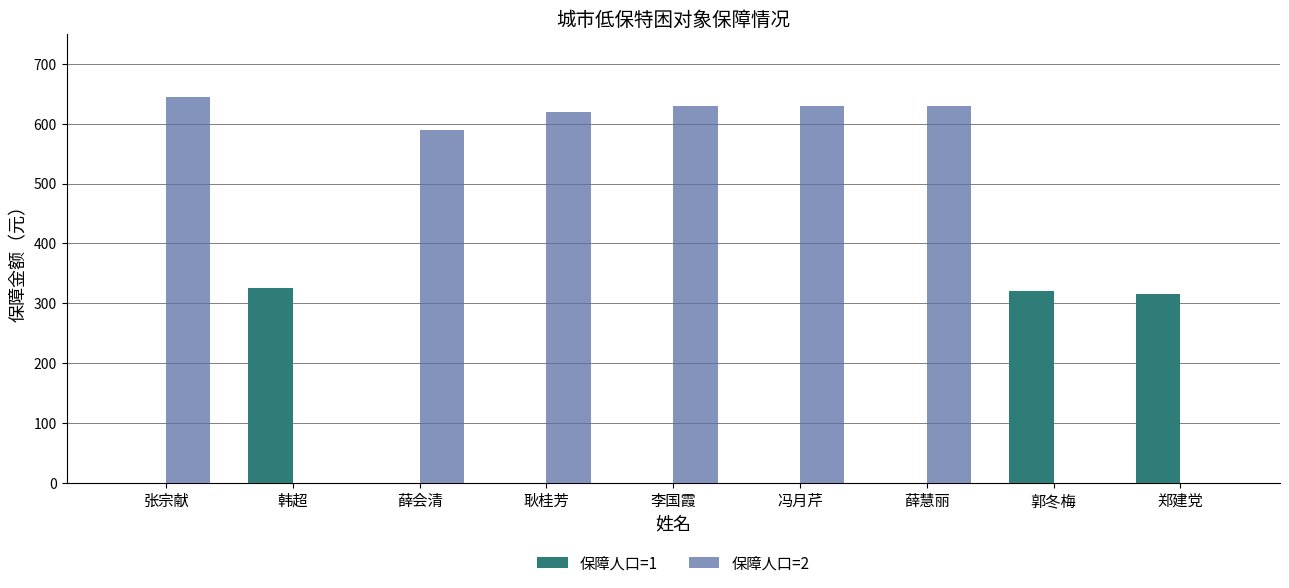

What is the total value across all series at 薛会清?

590